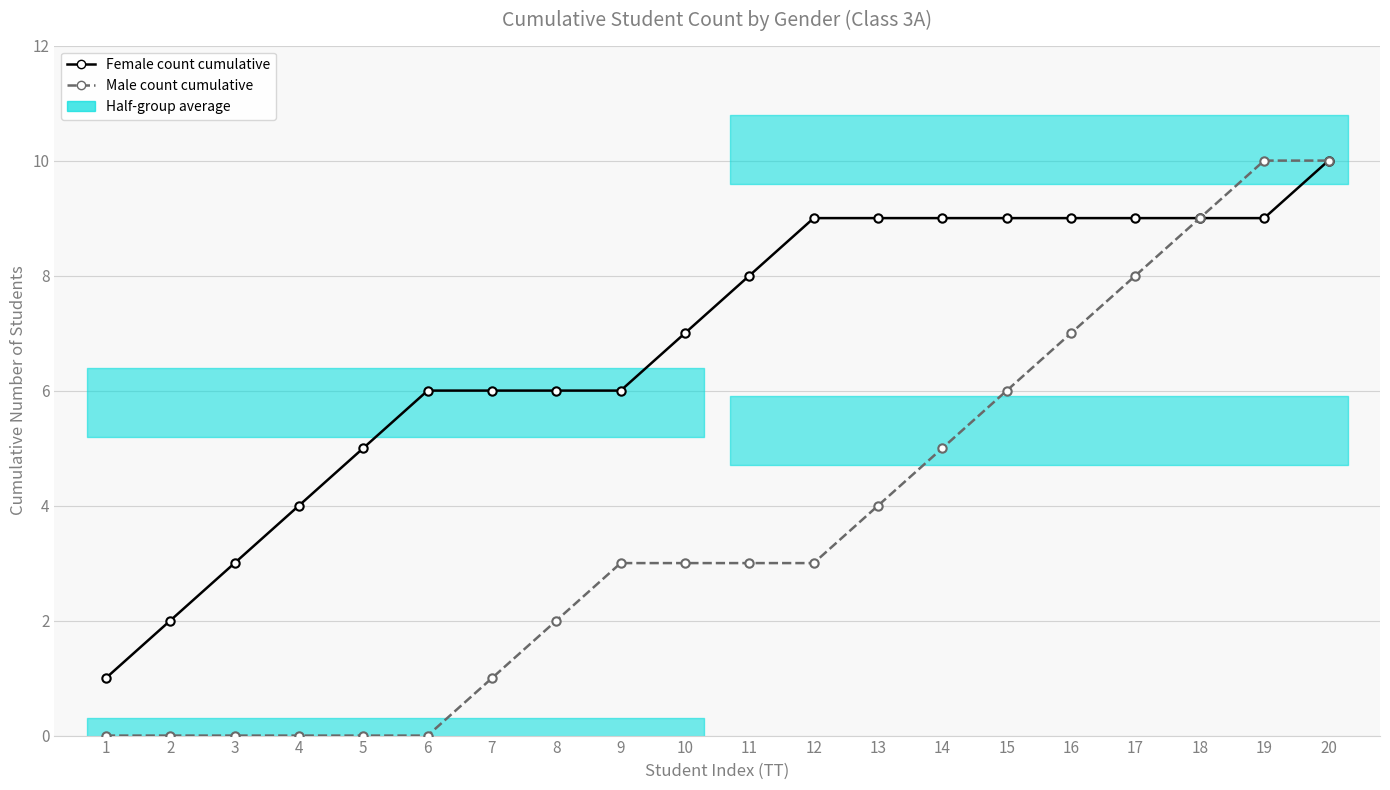

Rank the series at 14 from lowest to highest value.

Male count cumulative, Female count cumulative